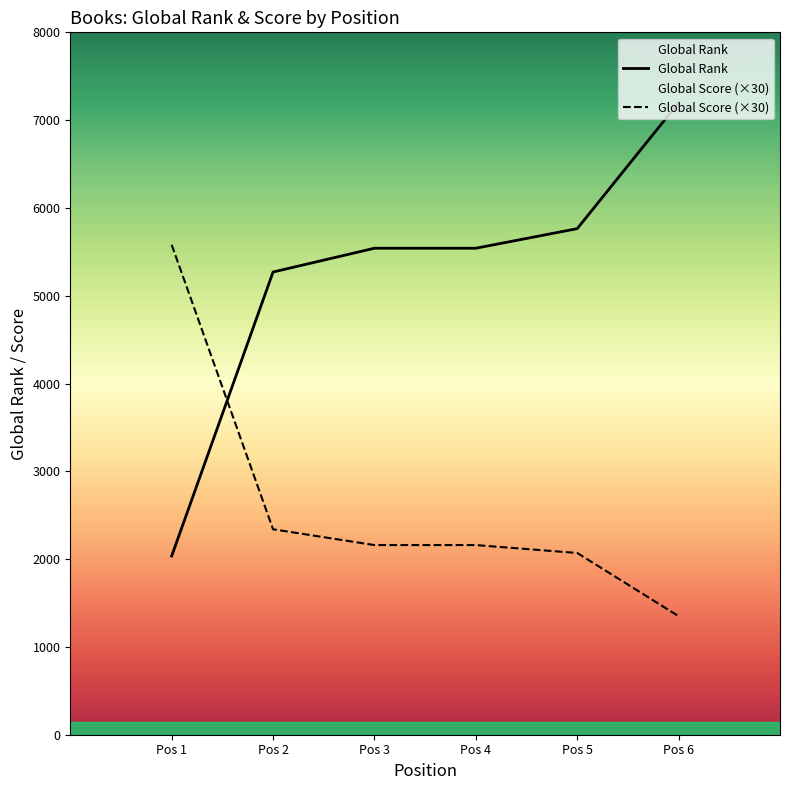

True or false: Global Rank and Global Score (×30) cross at least once.

True